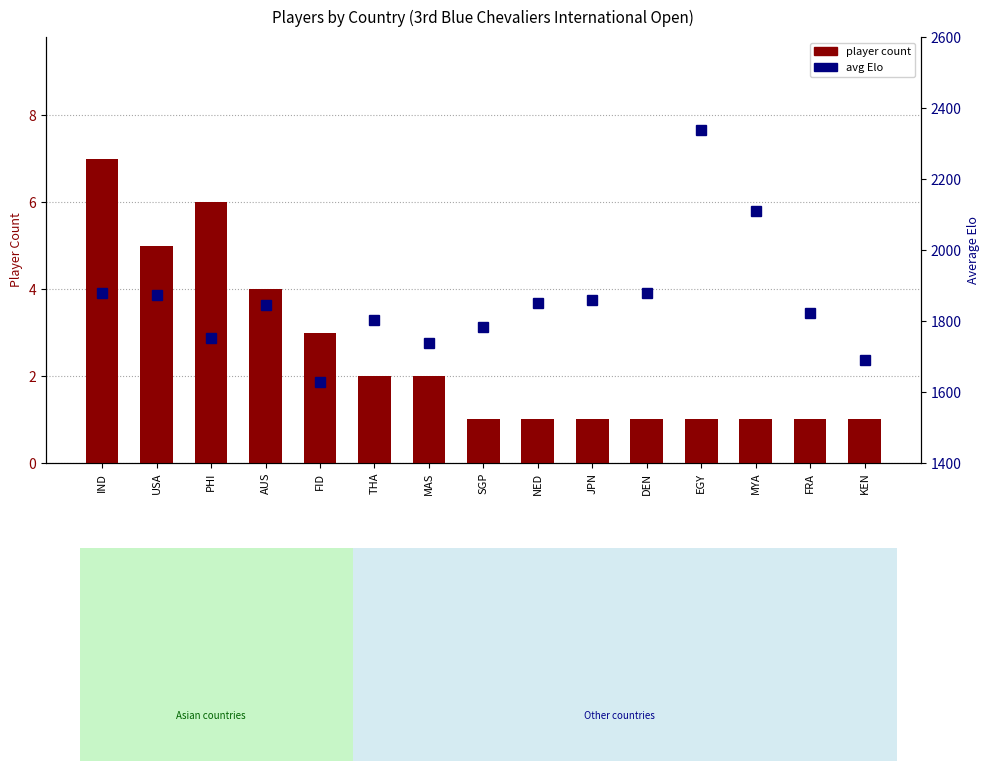

What is the maximum value for player count?

7